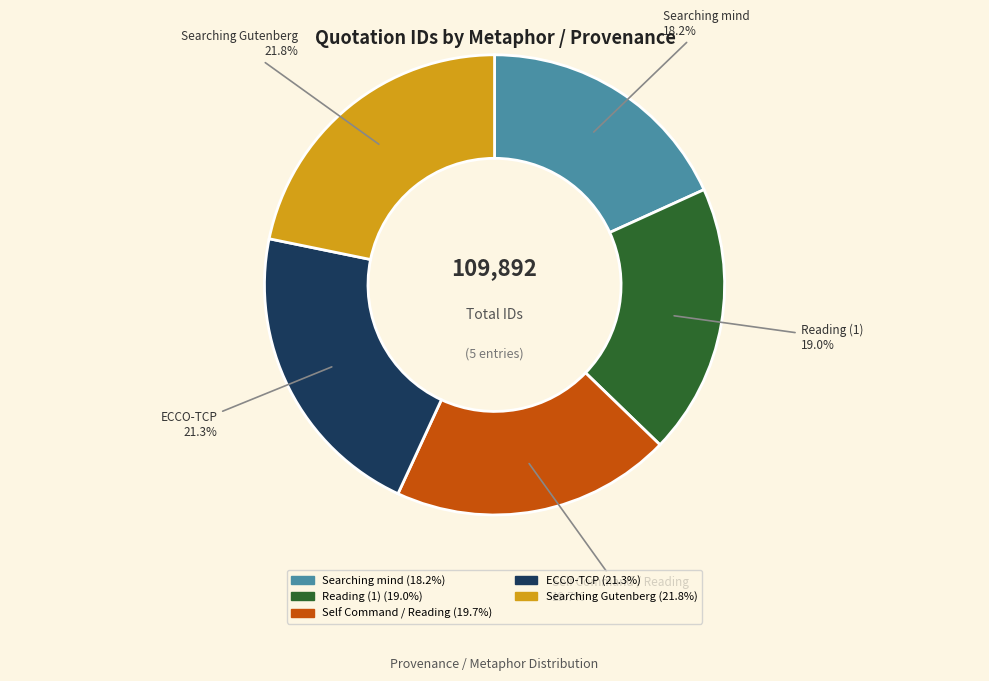

To the nearest percent, what is the average slice percentage?

20%